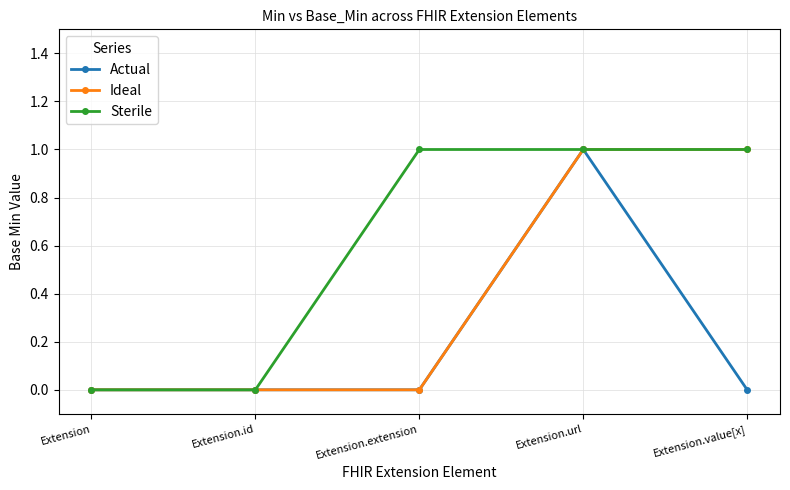

List the series in order of their overall mean, lowest first.

Actual, Ideal, Sterile